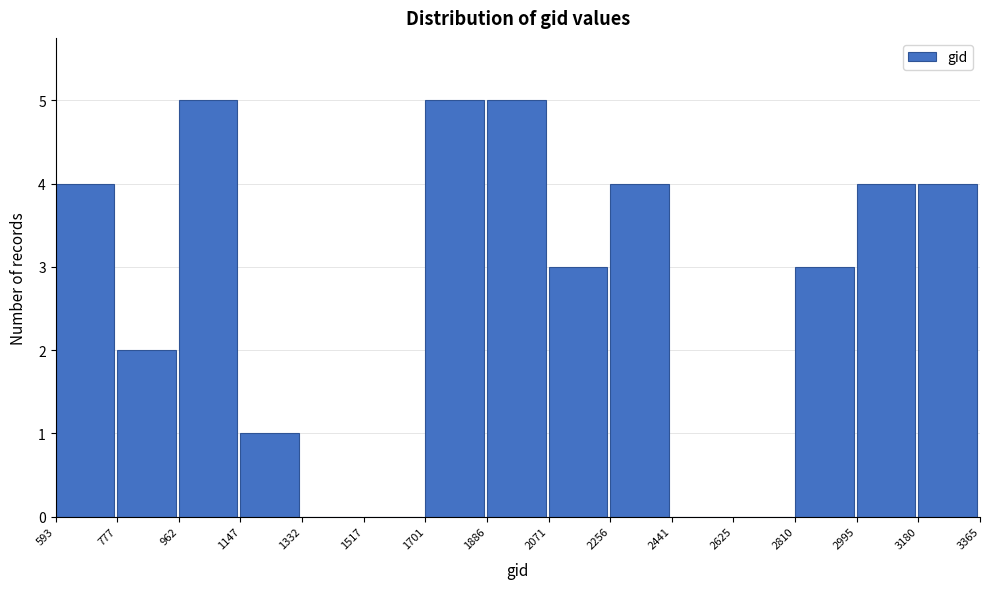

What is the height of the bar covering 2810 to 2995 on the x-axis? The values are not printed on the chart, so give them approximately, as read against the axis.

3